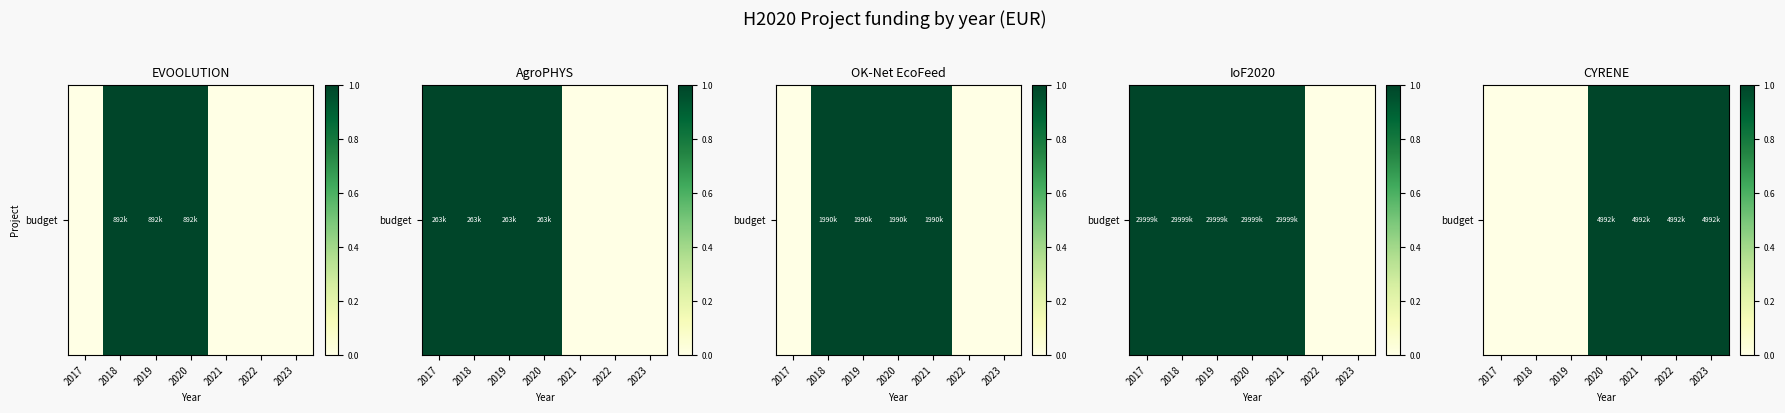

Count the number of data series in this chart.

1